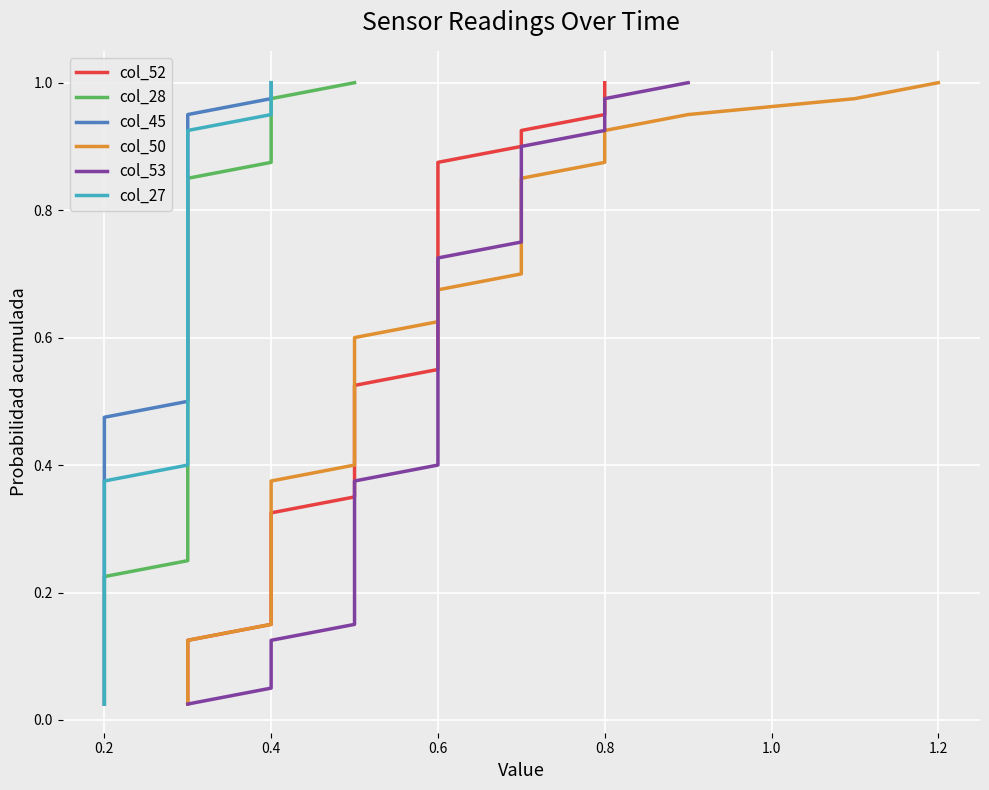

What is the maximum value shown in the chart?

1.0